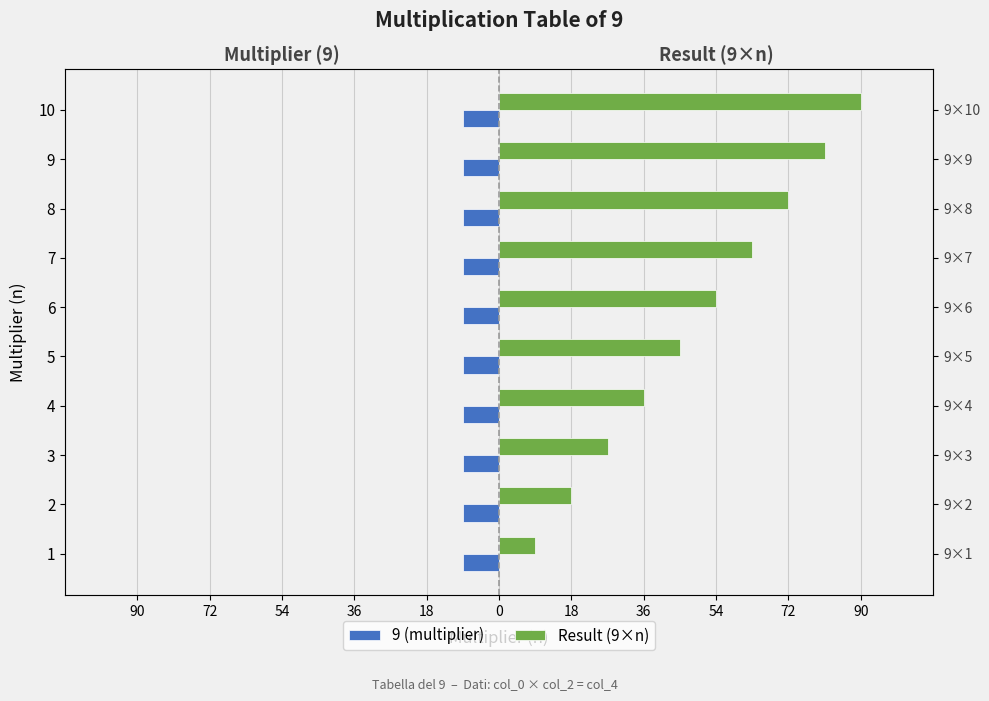

Count the number of data series in this chart.

2